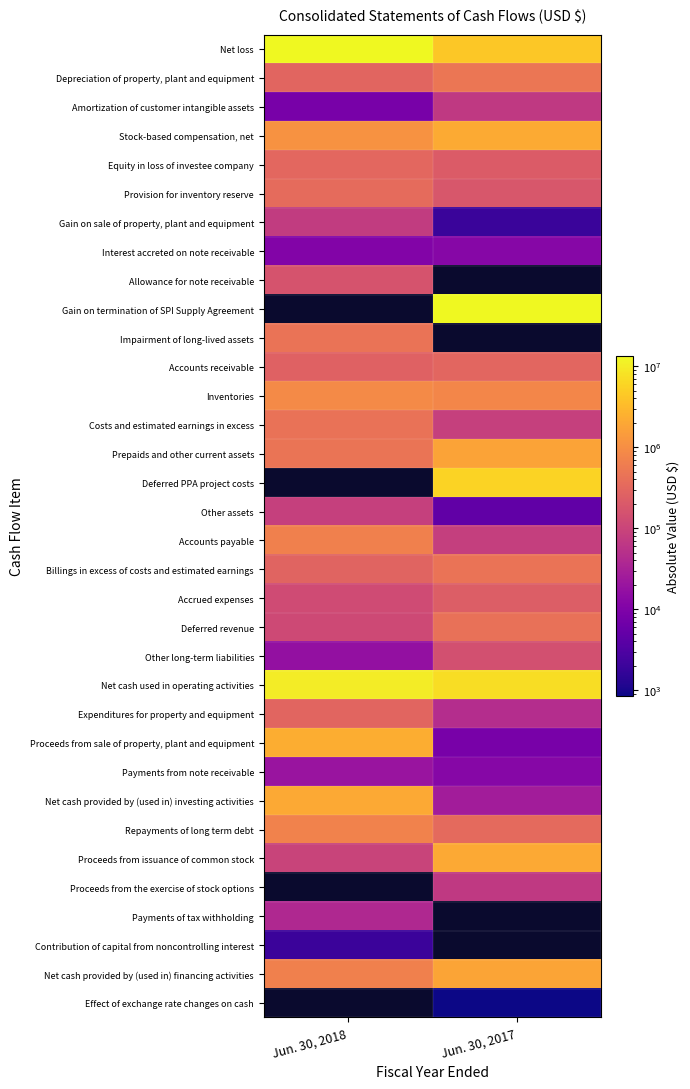

Which label corresponds to the largest value in the chart?

Jun. 30, 2018